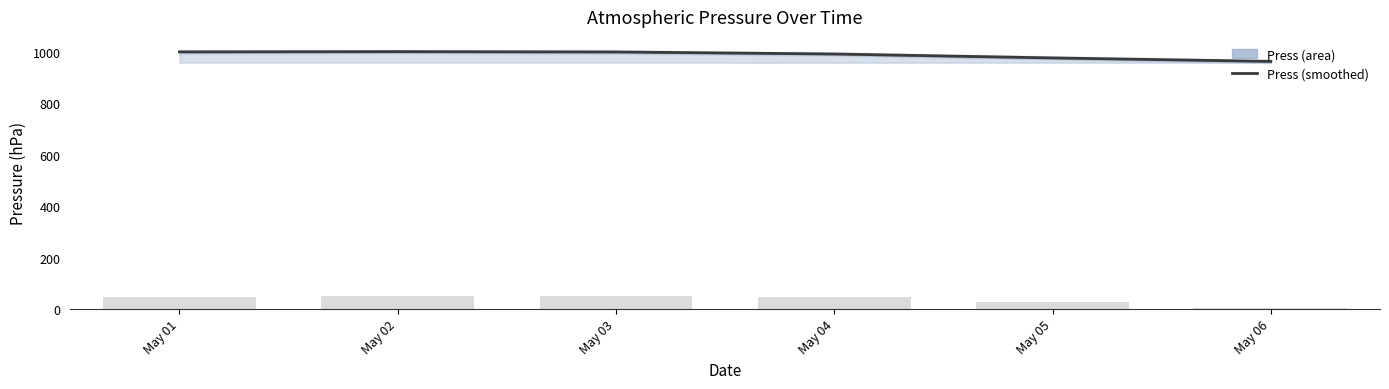

What is the change in value from May 03 to May 05?

-23.2